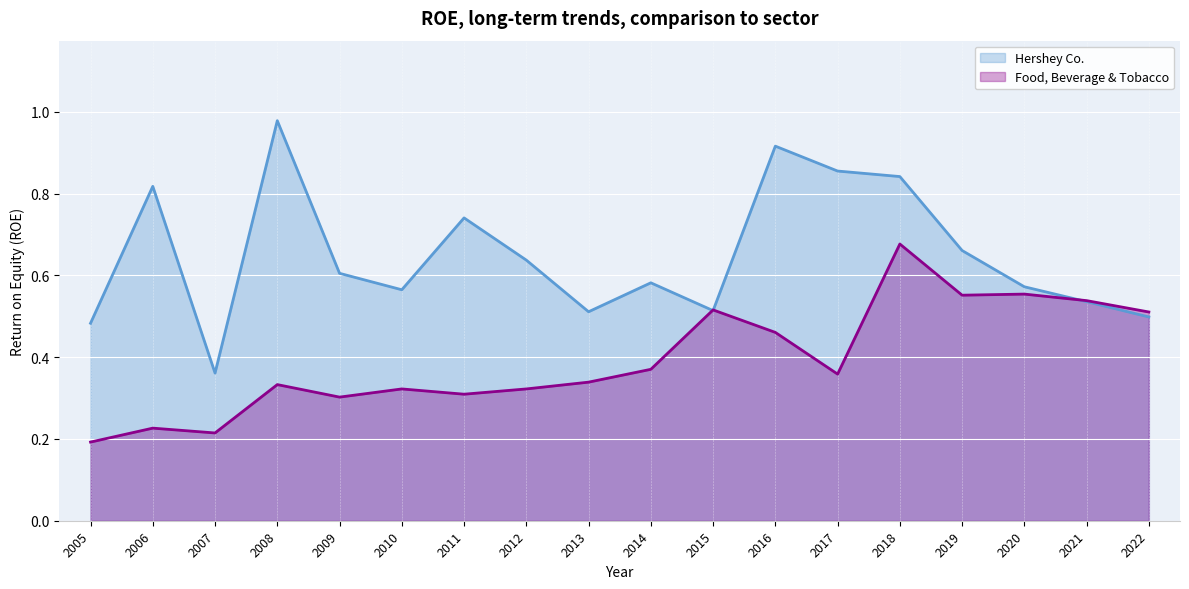

Where do Food, Beverage & Tobacco and Hershey Co. first cross each other?

2014 and 2015